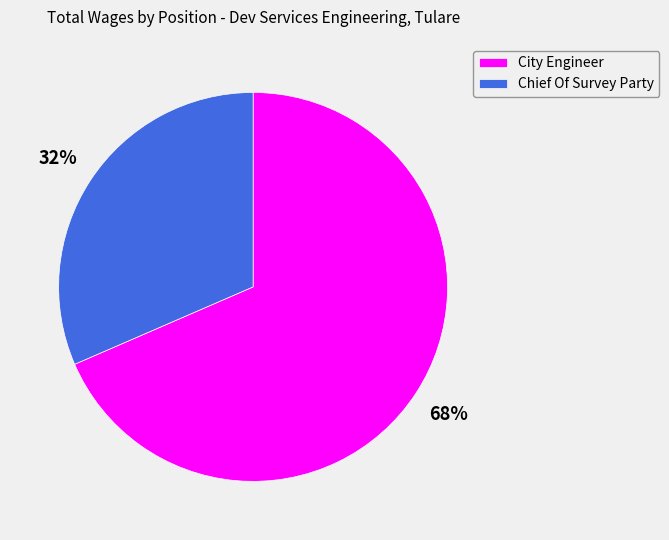

Which category has the smallest portion of the pie?

Chief Of Survey Party